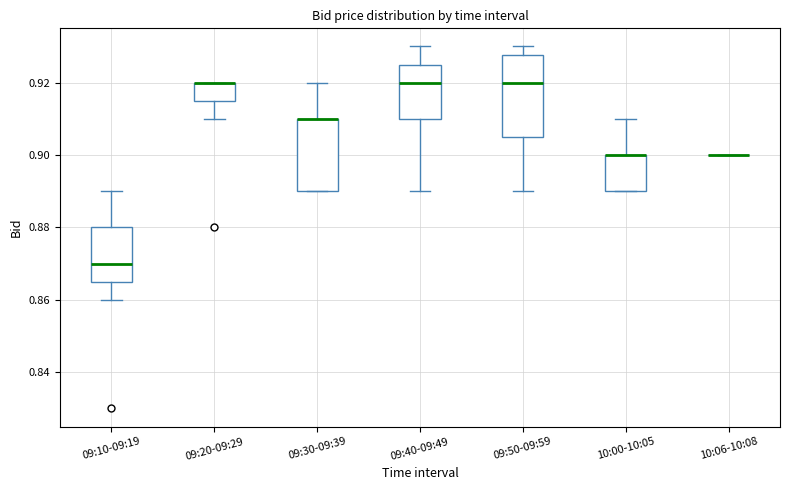

Reading left to right, read every box against the y-axis: the position of its median line, the range the box covers, and the ends of its whiskers. The values are not printed on the chart, so give them approximately, as read against the axis.

09:10-09:19: median 0.870, box 0.866 to 0.880, whiskers 0.860 to 0.890
09:20-09:29: median 0.920 (drawn on the box's upper edge), box 0.916 to 0.920, whiskers 0.910 to 0.920
09:30-09:39: median 0.910 (drawn on the box's upper edge), box 0.890 to 0.910, whiskers 0.890 to 0.920
09:40-09:49: median 0.920, box 0.910 to 0.926, whiskers 0.890 to 0.930
09:50-09:59: median 0.920, box 0.906 to 0.928, whiskers 0.890 to 0.930
10:00-10:05: median 0.900 (drawn on the box's upper edge), box 0.890 to 0.900, whiskers 0.890 to 0.910
10:06-10:08: box collapsed to a line at 0.900, whiskers 0.900 to 0.900